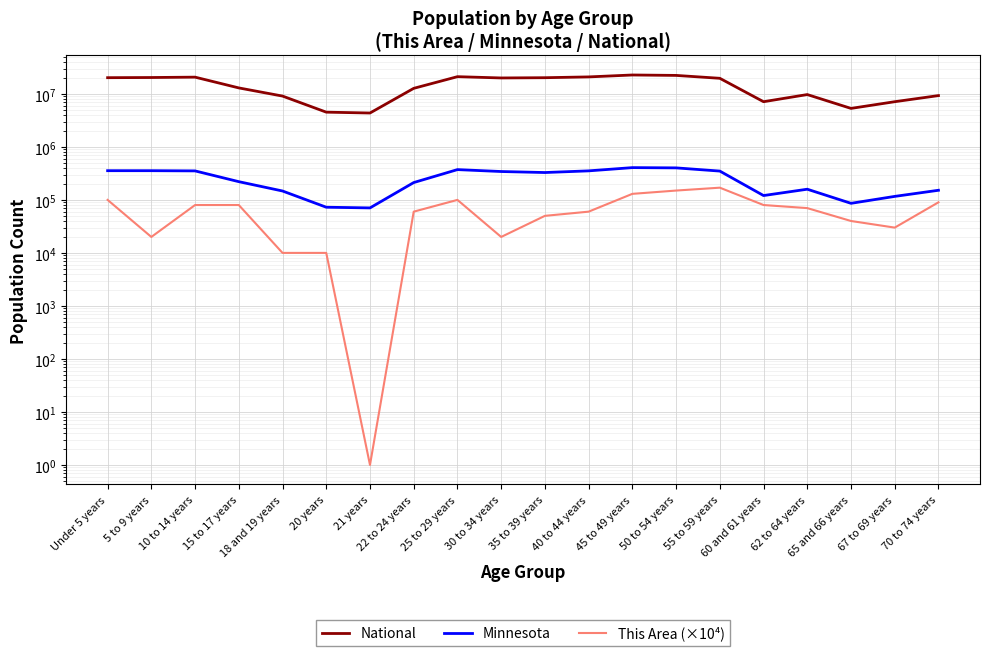

Reading right to left, extract all data points from this chart.

National: 70 to 74 years=9278166	67 to 69 years=7115361	65 and 66 years=5319902	62 to 64 years=9704197	60 and 61 years=7113727	55 to 59 years=19664805	50 to 54 years=22298125	45 to 49 years=22708591	40 to 44 years=20890964	35 to 39 years=20179642	30 to 34 years=19962099	25 to 29 years=21101849	22 to 24 years=12712576	21 years=4354294	20 years=4519129	18 and 19 years=9086089	15 to 17 years=12954254	10 to 14 years=20677194	5 to 9 years=20348657	Under 5 years=20201362
Minnesota: 70 to 74 years=151857	67 to 69 years=116412	65 and 66 years=86158	62 to 64 years=159014	60 and 61 years=120761	55 to 59 years=349589	50 to 54 years=401695	45 to 49 years=406203	40 to 44 years=352904	35 to 39 years=328190	30 to 34 years=342900	25 to 29 years=372686	22 to 24 years=212325	21 years=70594	20 years=72732	18 and 19 years=147148	15 to 17 years=220681	10 to 14 years=352342	5 to 9 years=355536	Under 5 years=355504
This Area (×10⁴): 70 to 74 years=90000	67 to 69 years=30000	65 and 66 years=40000	62 to 64 years=70000	60 and 61 years=80000	55 to 59 years=170000	50 to 54 years=150000	45 to 49 years=130000	40 to 44 years=60000	35 to 39 years=50000	30 to 34 years=20000	25 to 29 years=100000	22 to 24 years=60000	21 years=1	20 years=10000	18 and 19 years=10000	15 to 17 years=80000	10 to 14 years=80000	5 to 9 years=20000	Under 5 years=100000